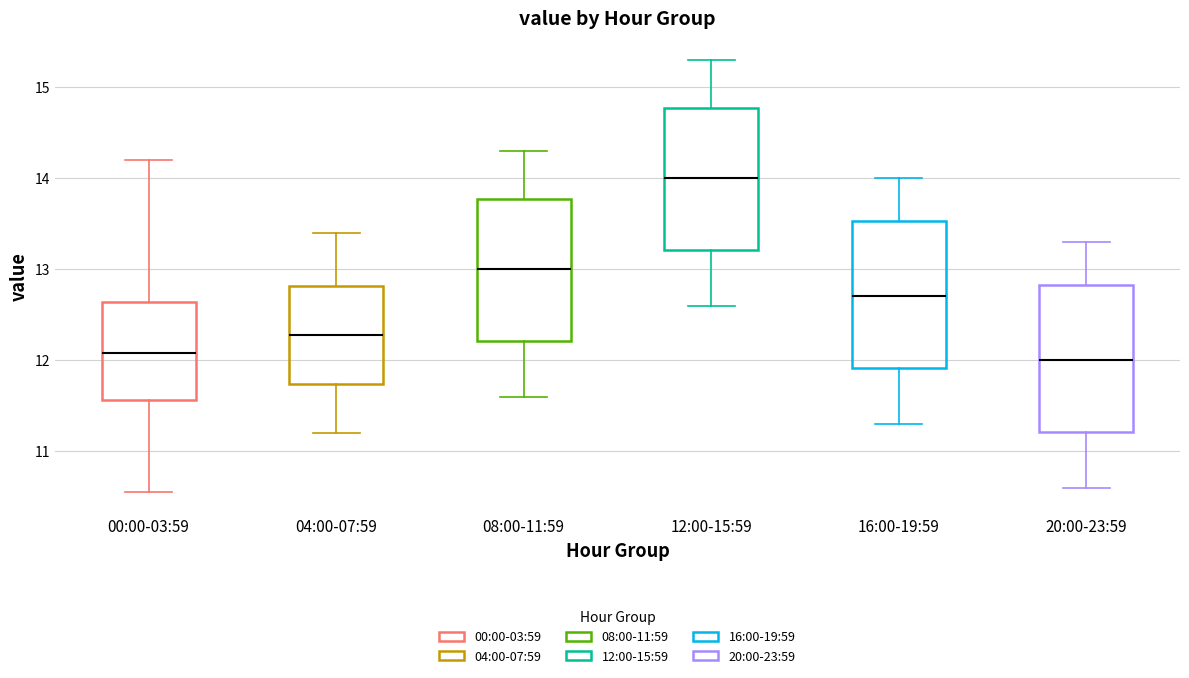

Where is the upper edge of the box for 12:00-15:59 on the y-axis? The values are not printed on the chart, so give them approximately, as read against the axis.

14.8